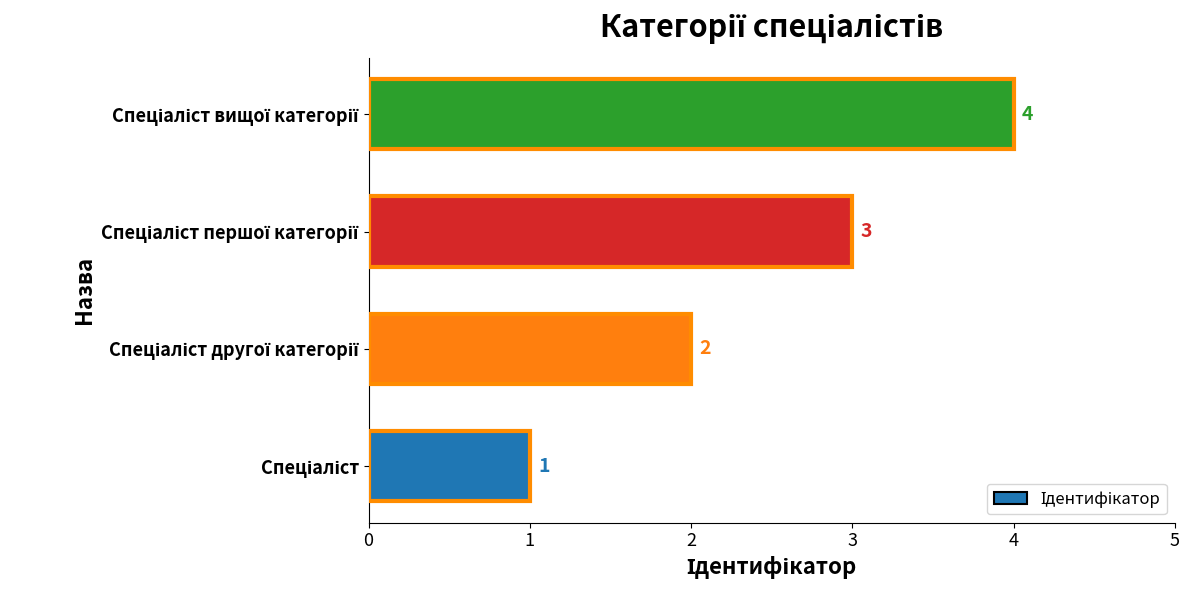

What is the greatest value displayed?

4